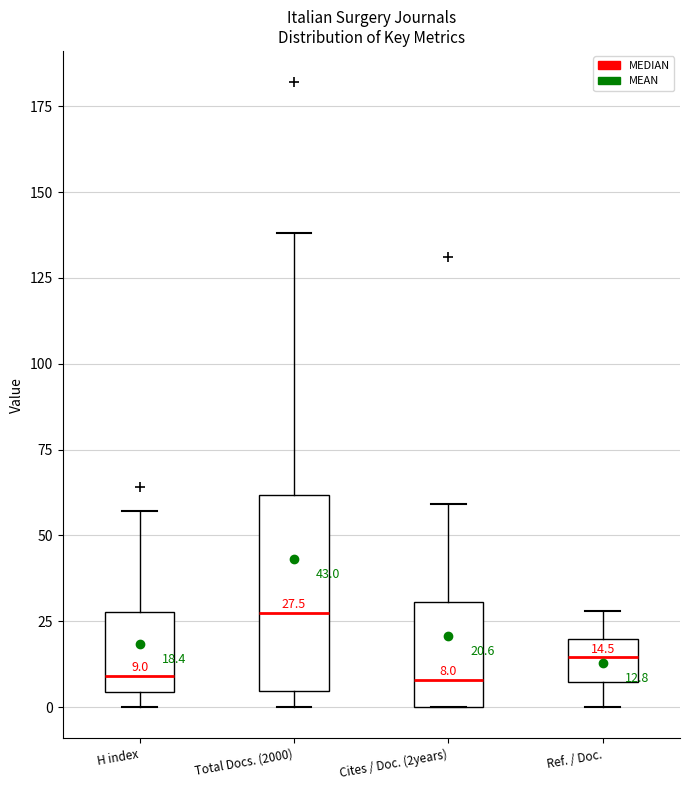

Comparing the boxes themselves (not the whiskers), which one is the tallest?

Total Docs. (2000)